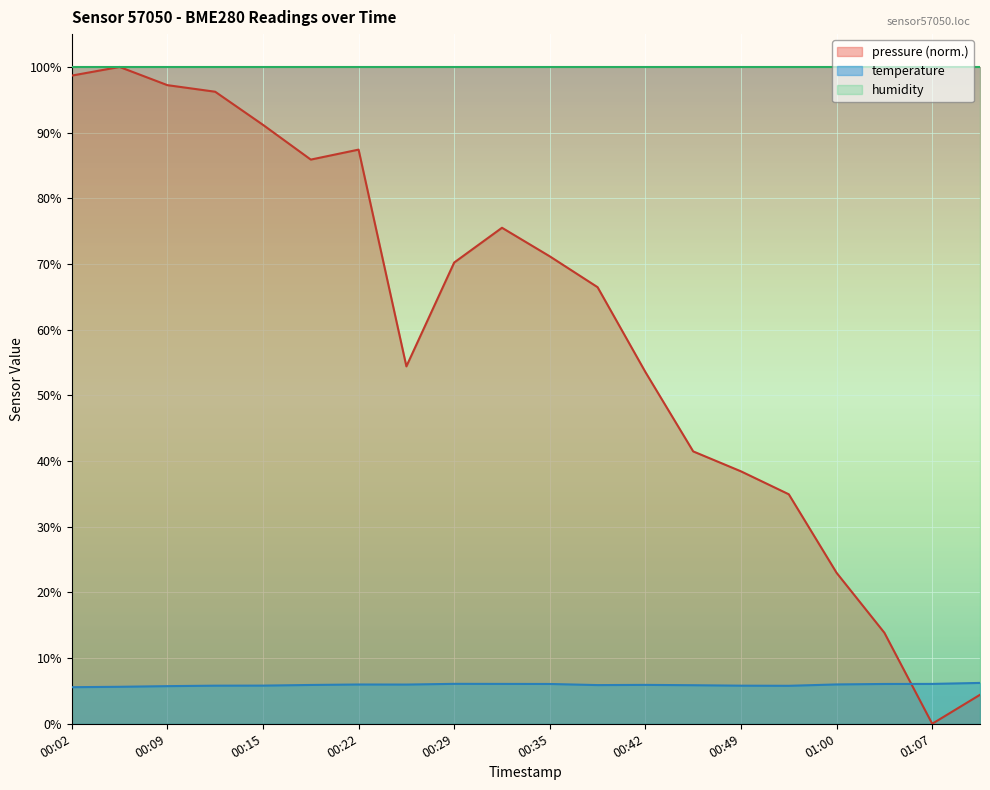

At which category does the chart reach its minimum across all series?

01:07